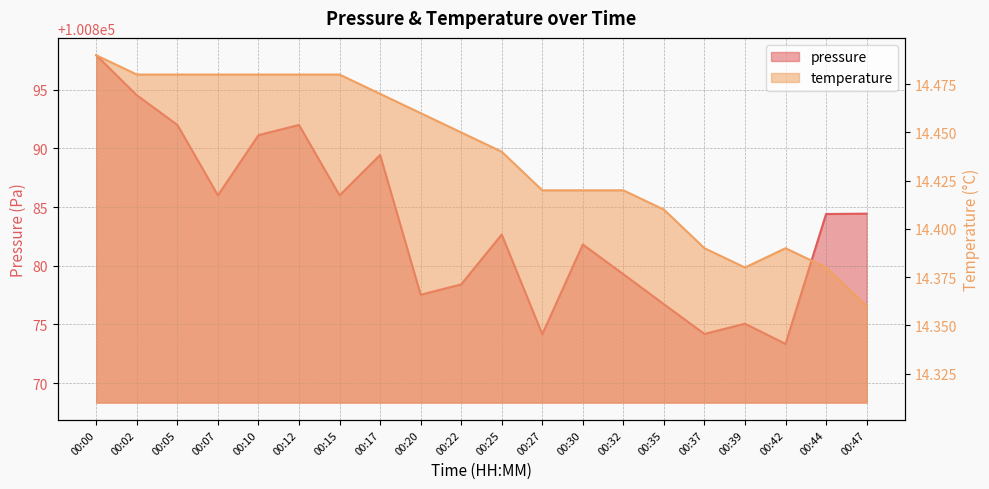

Which category has the lowest value in the pressure series?

00:42